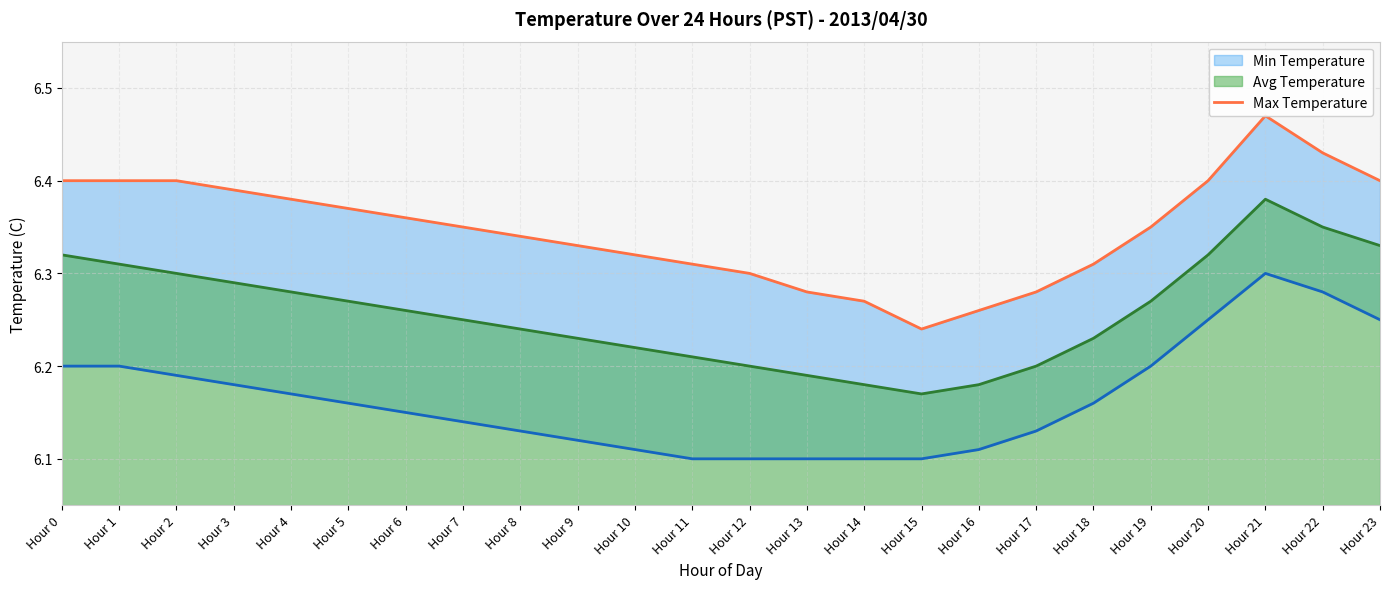

The value of Avg Temperature at Hour 23 is 2.3. True or false?

False